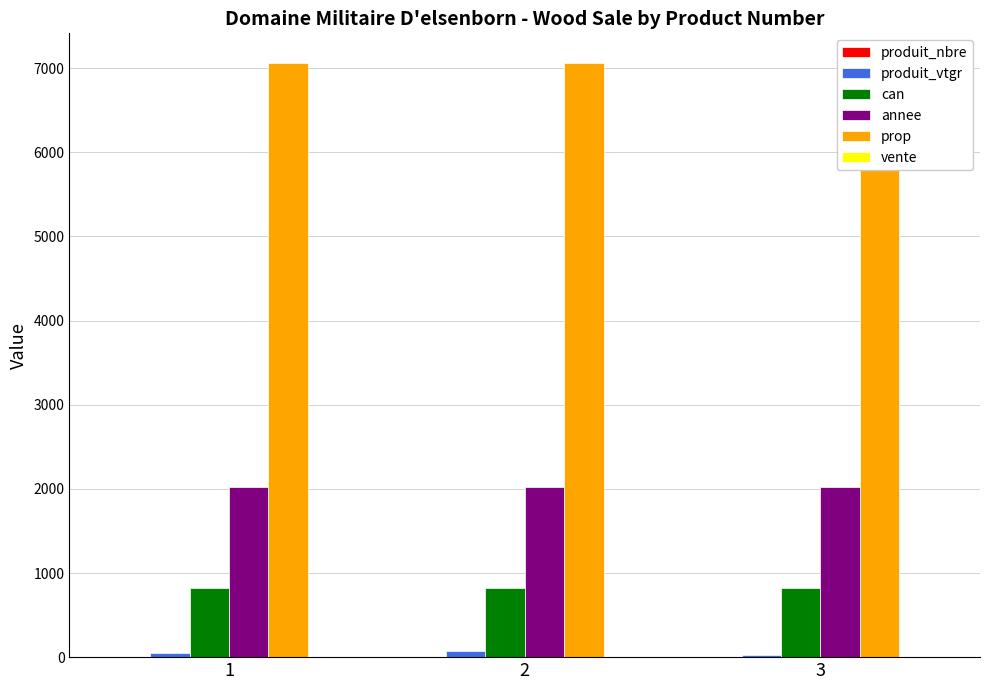

Which series has the largest total across all categories?

prop